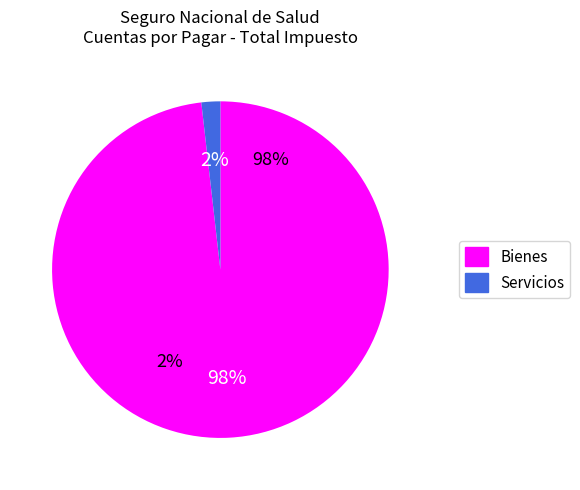

Is the sum of 10 and 23 greater than half?

No